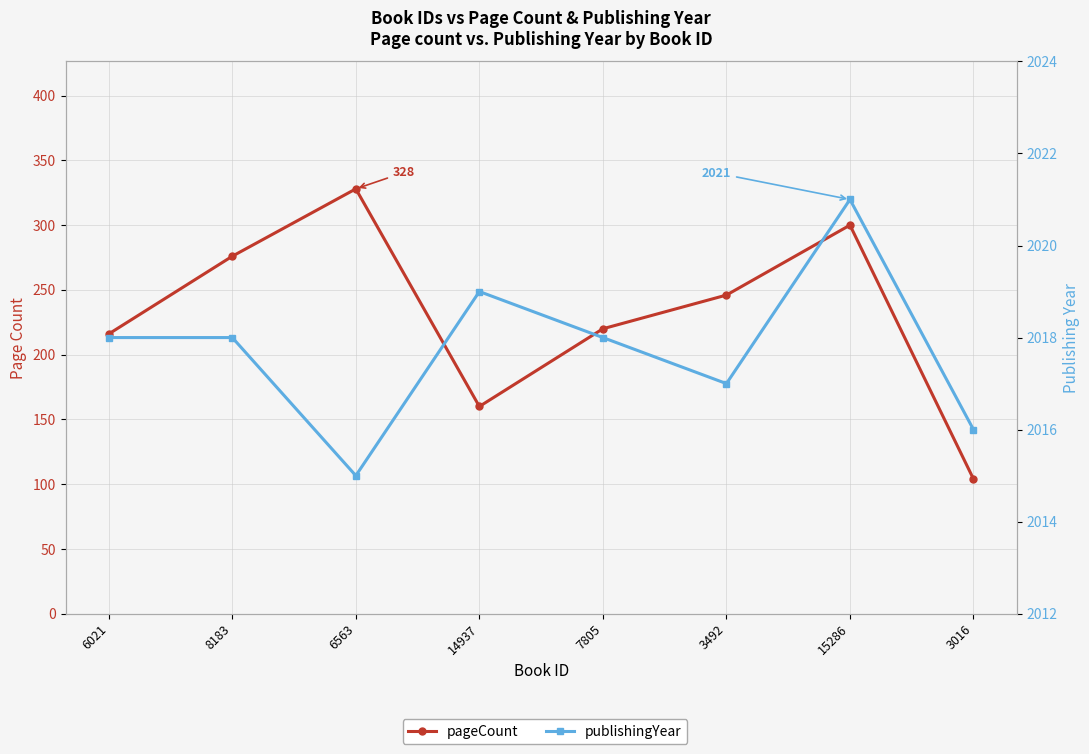

True or false: publishingYear has more than 2 points higher than both neighbors.

False